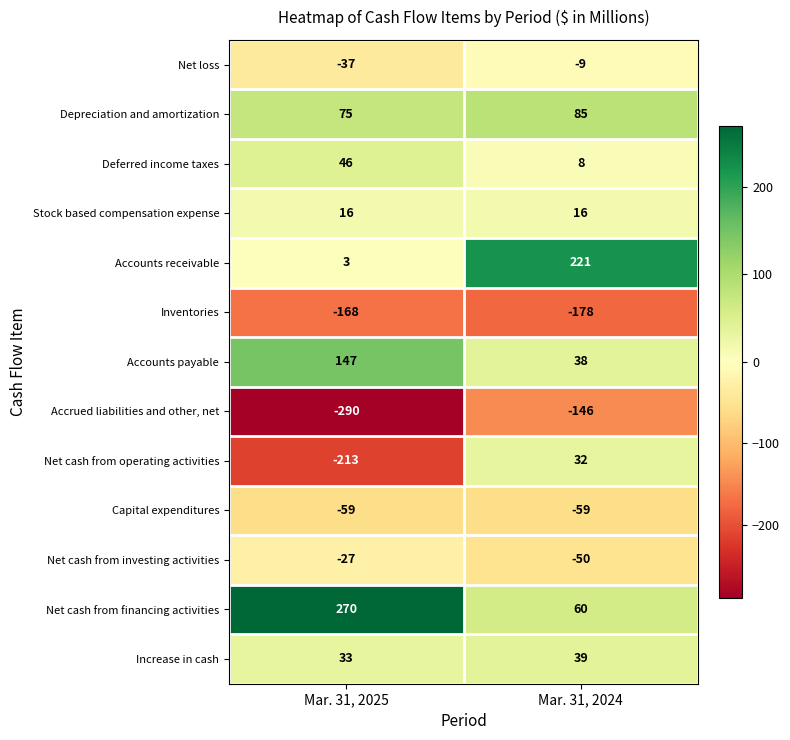

What is the average value of the Inventories series?

-173